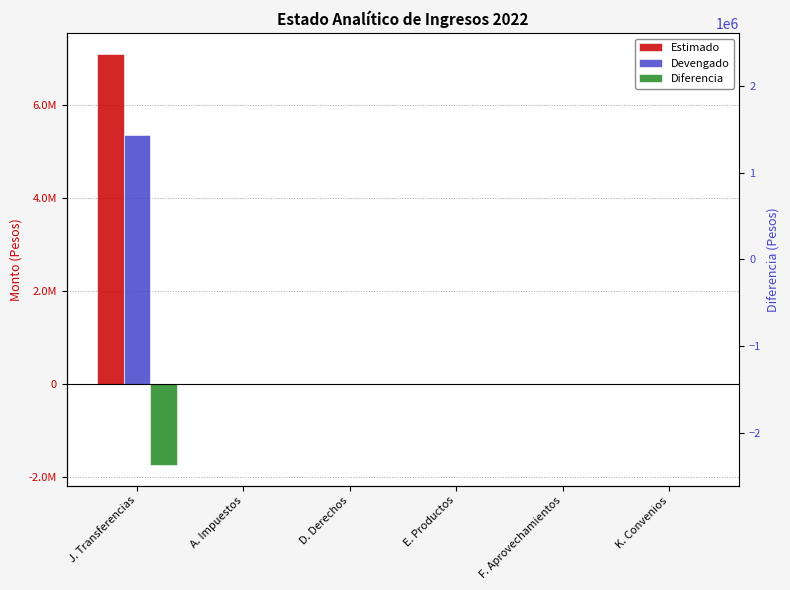

At how many categories does at least one series exceed 2815854?

1